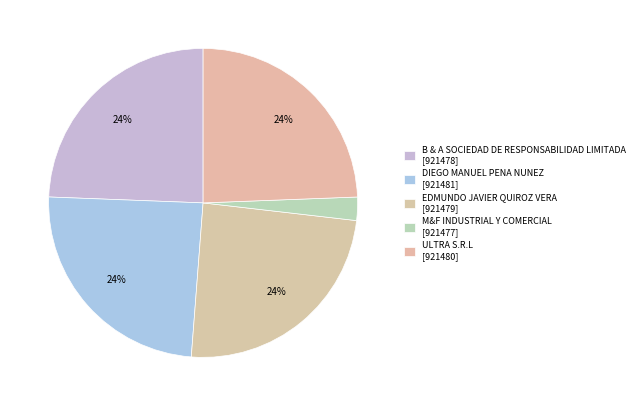

How many segments does this pie chart have?

5